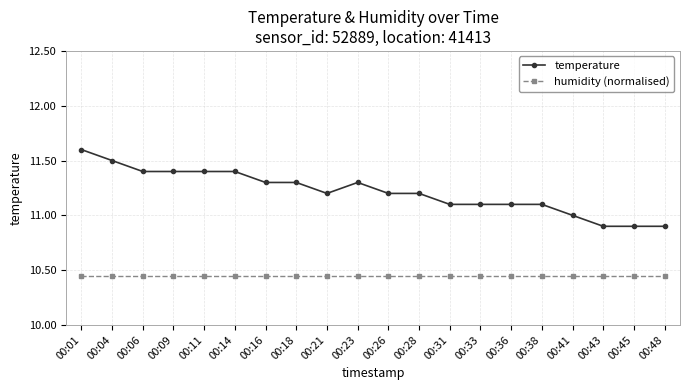

At which label does temperature reach its peak?

00:01